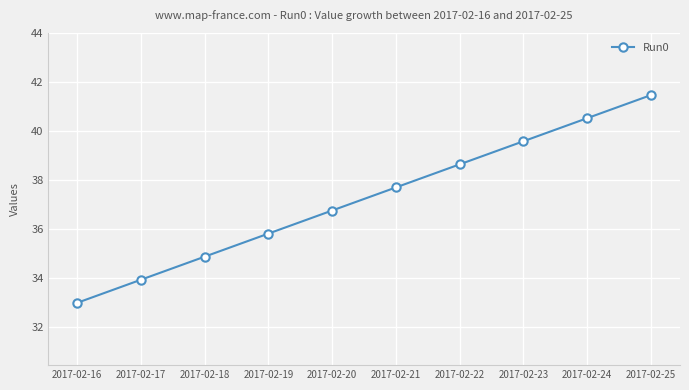

What is the difference between the values at 2017-02-22 and 2017-02-25?

2.8